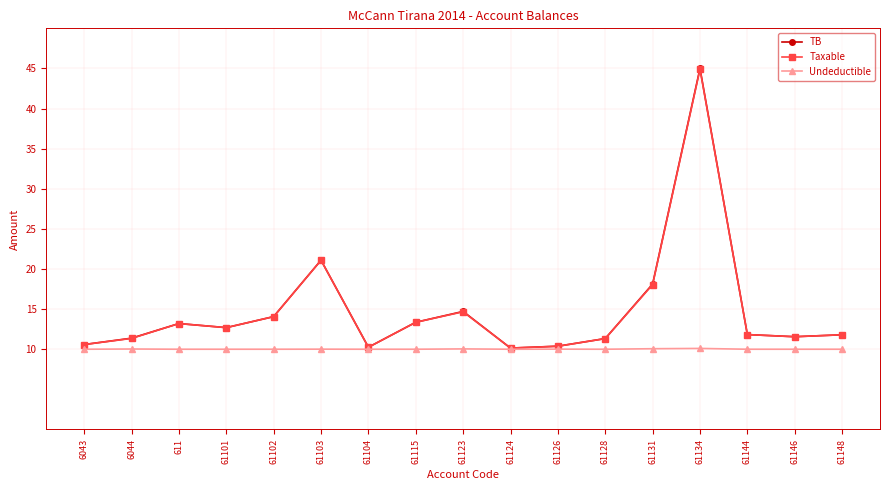

At which label is TB closest to 27?

61103